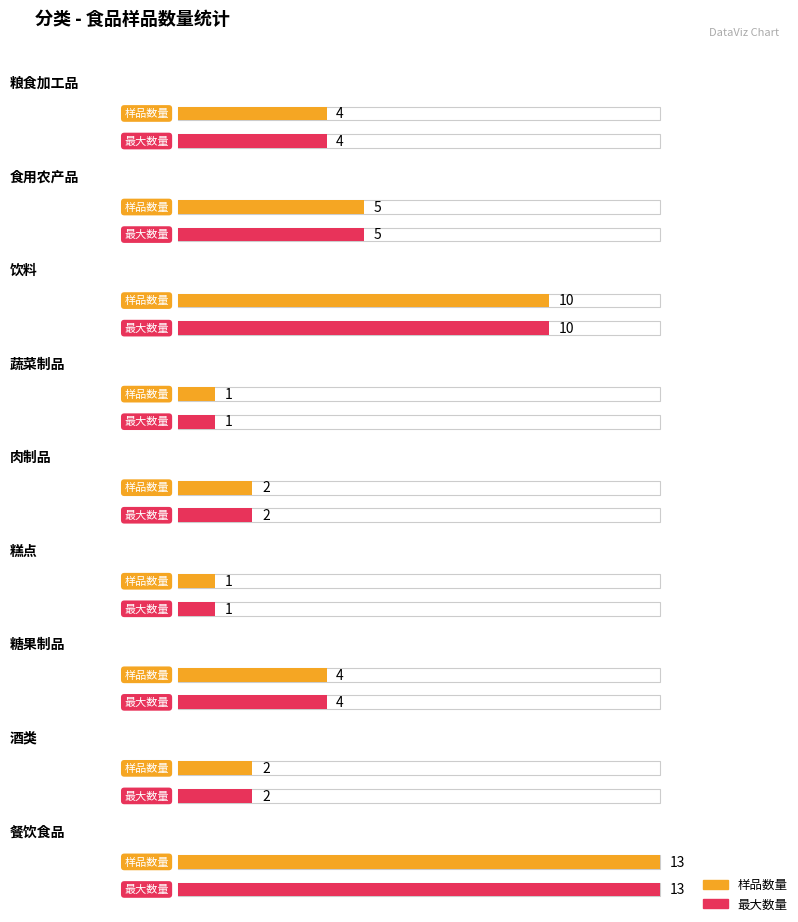

The chart shows a value of 2 at 6. True or false?

False